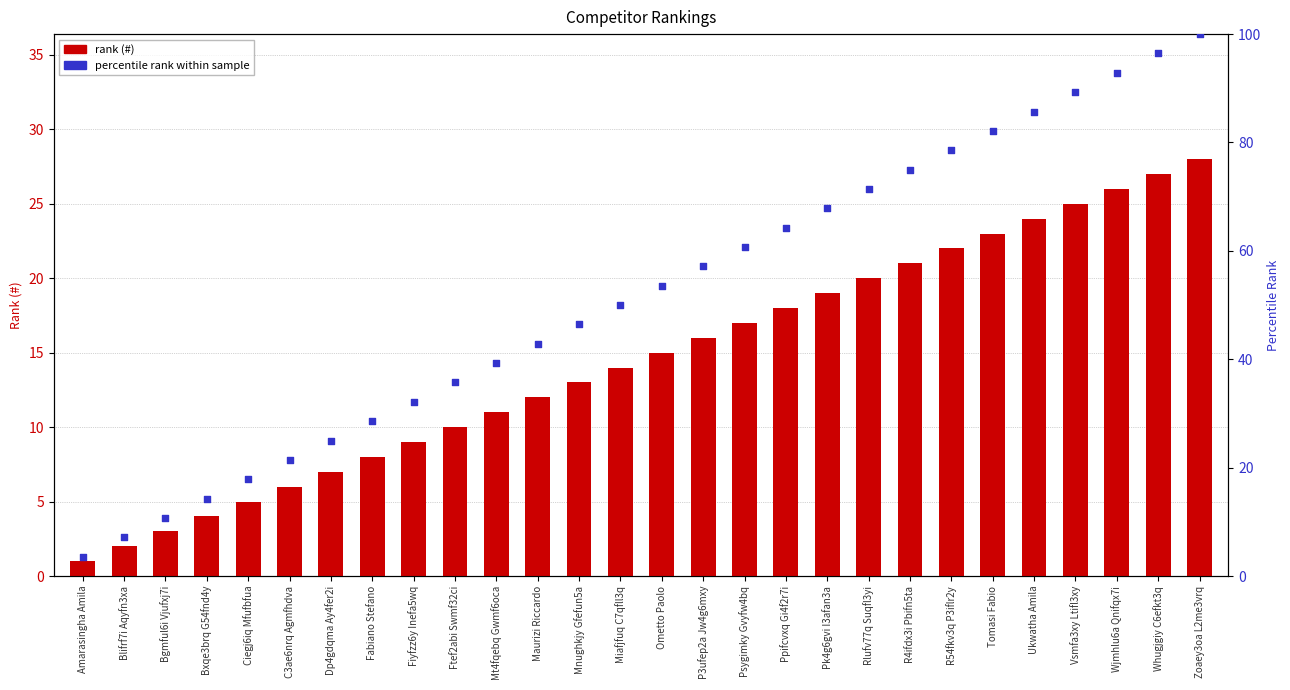

What is the total value across all series at R4ifdx3i Pbifn5ta?

96.0